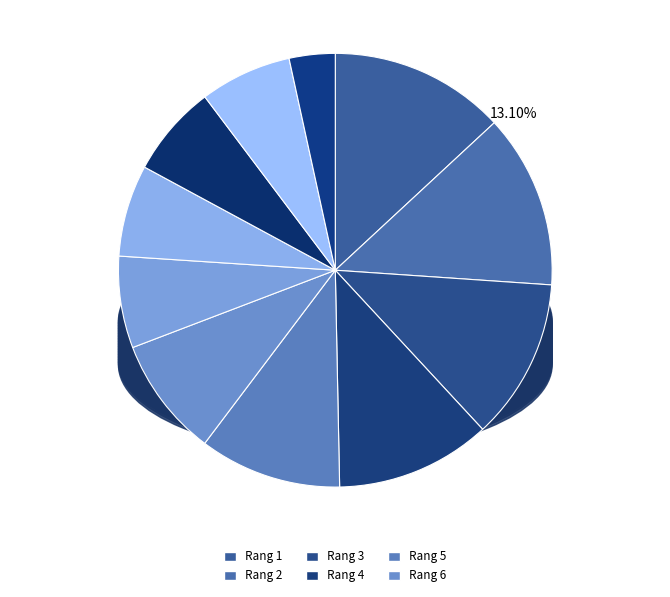

What percentage is the 10 slice, to the nearest percent?

7%